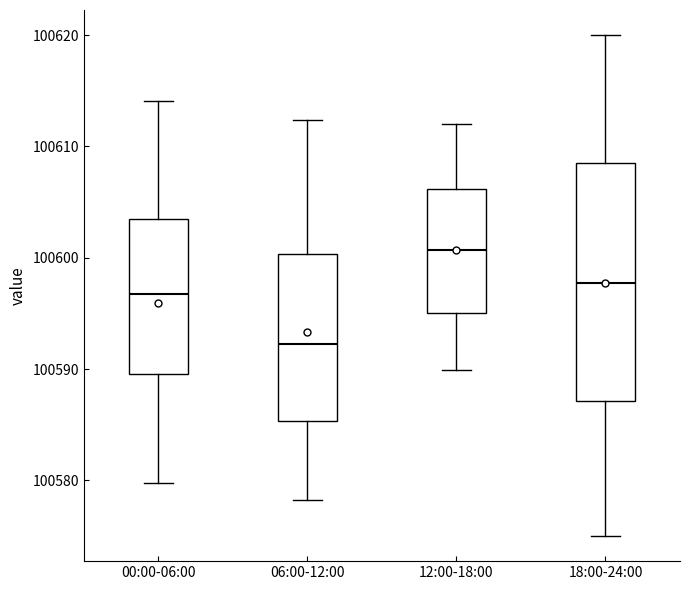

Which box's median line is the lowest?

06:00-12:00